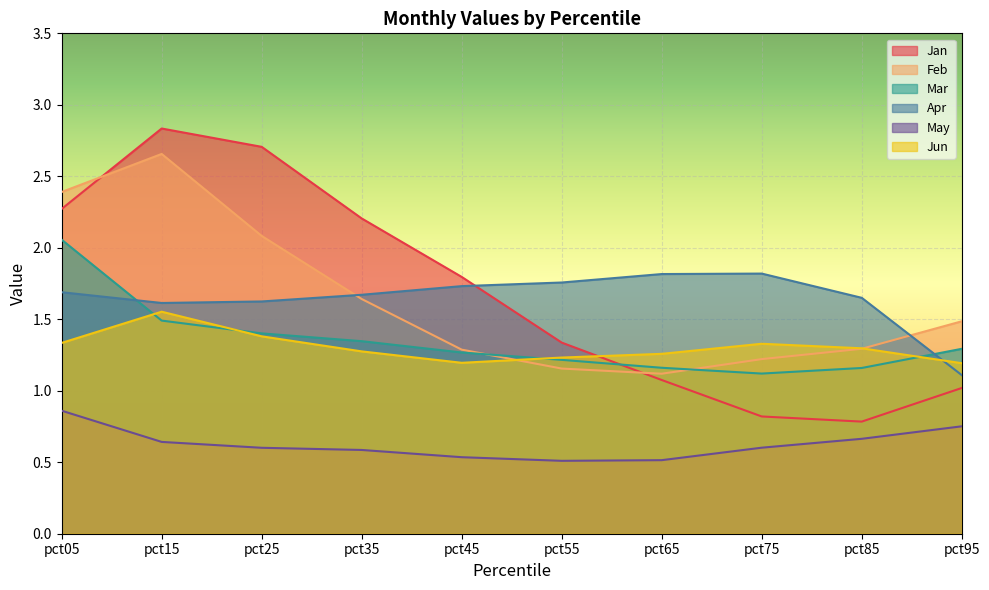

Which series has the largest range (max minus min)?

Jan